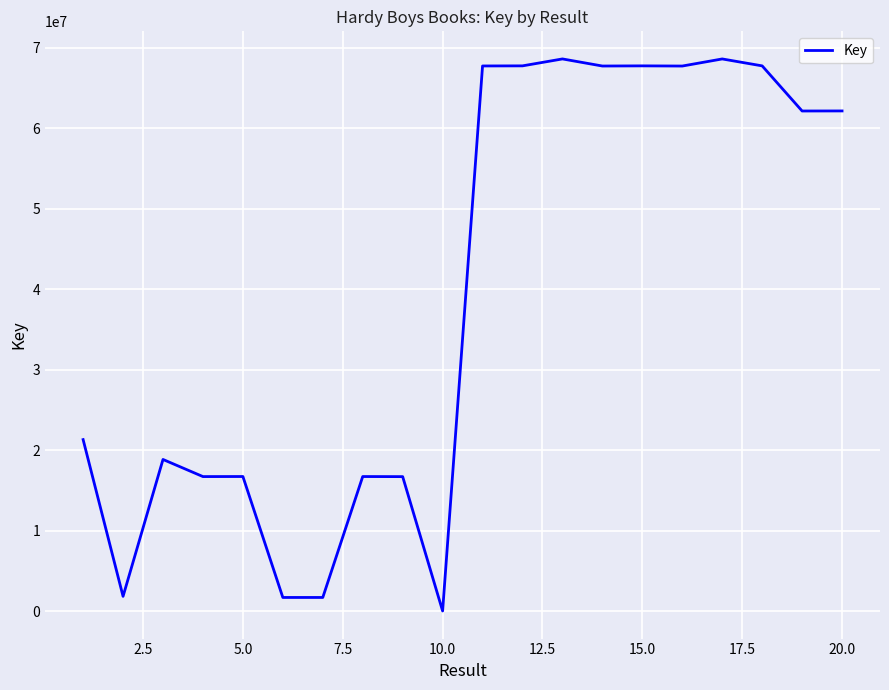

What is the greatest value displayed?

68634876